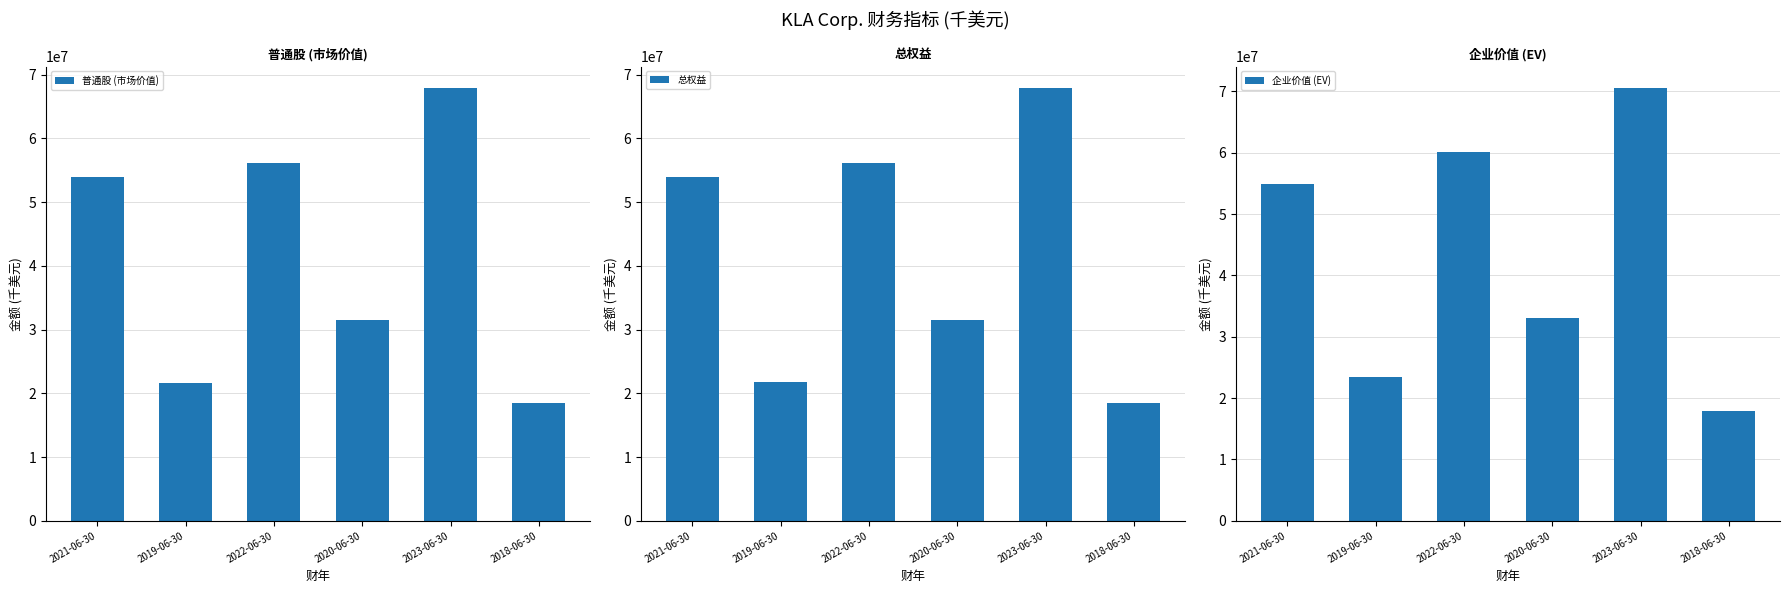

Read the 普通股 (市场价值) value at 2022-06-30.

56117426